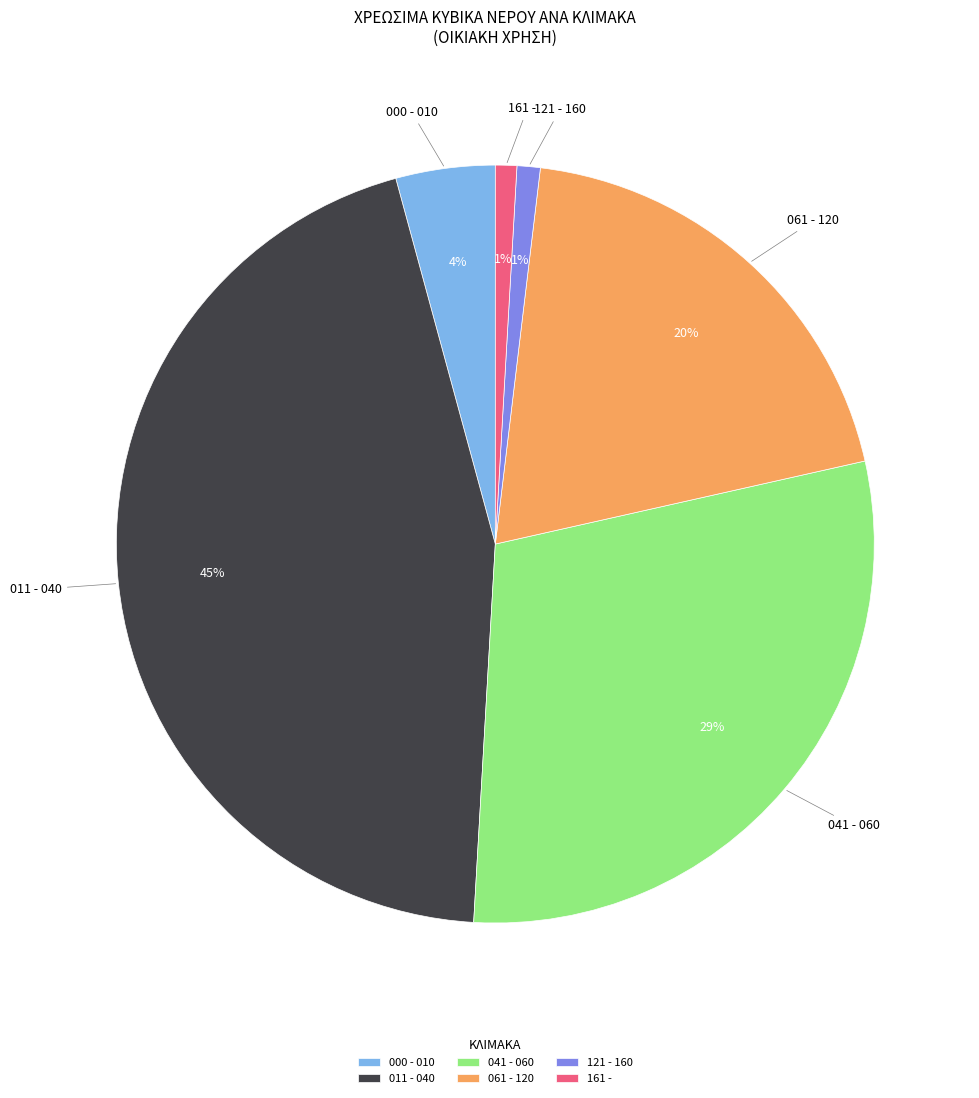

Is it true that 121 - 160 is 11% of the pie?

False